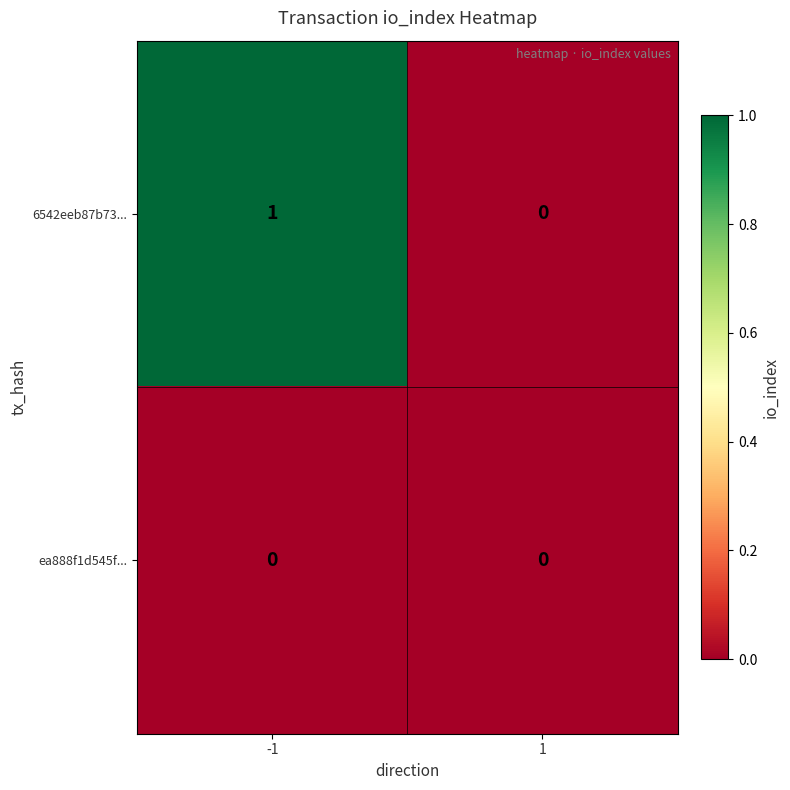

Reading right to left, what are all the values shown in this chart?

6542eeb87b73...: 0	1
ea888f1d545f...: 0	0